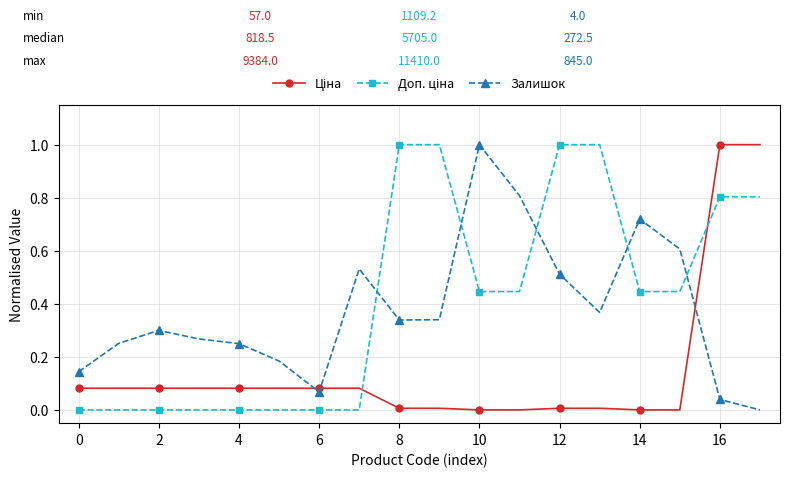

What is the difference between the maximum and second lowest values in the Залишок series?

1.0